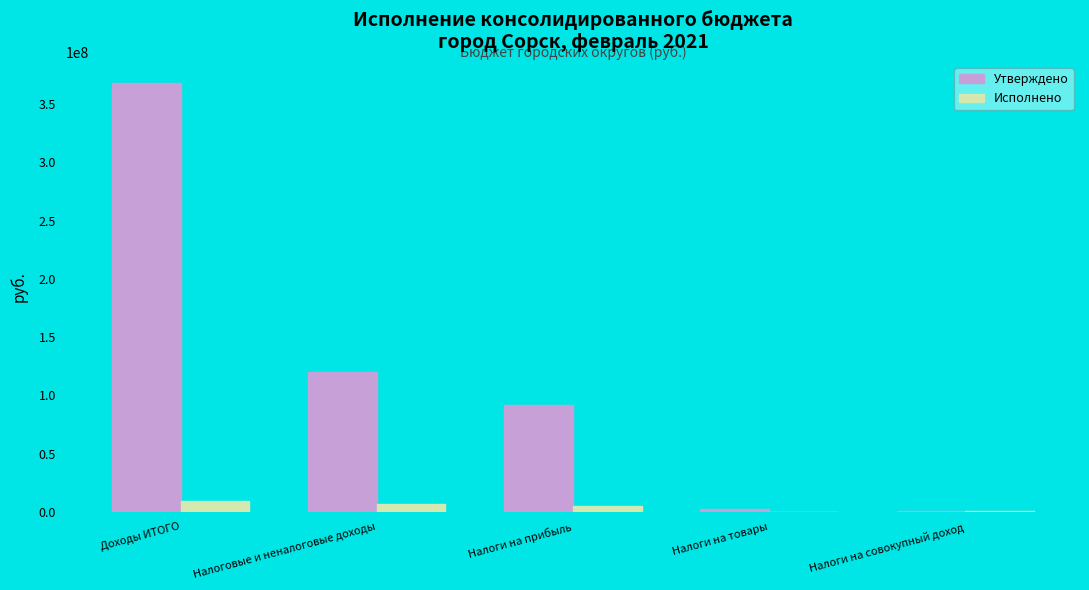

What is the greatest value displayed?

367807700.0